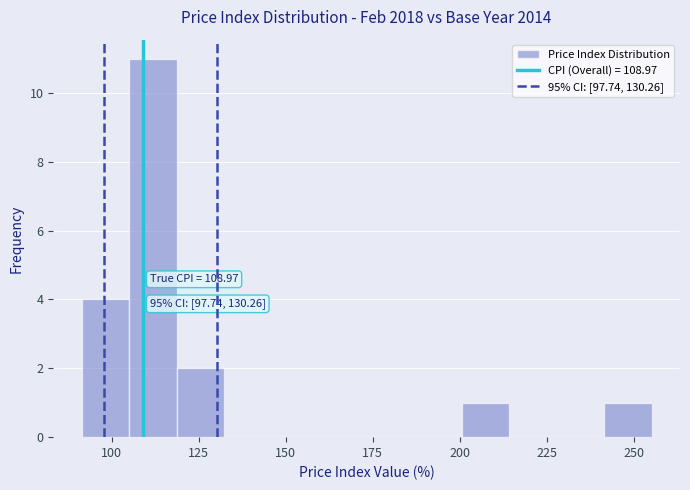

Around what value on the x-axis is the tallest bar? Give the approximate position of its centre, as read against the axis.

110